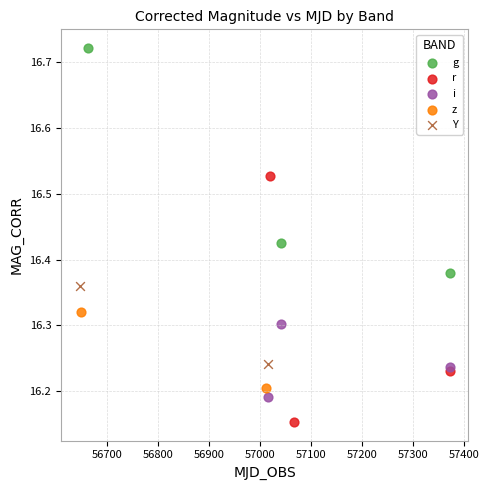

Which series contains the highest Y value?

g